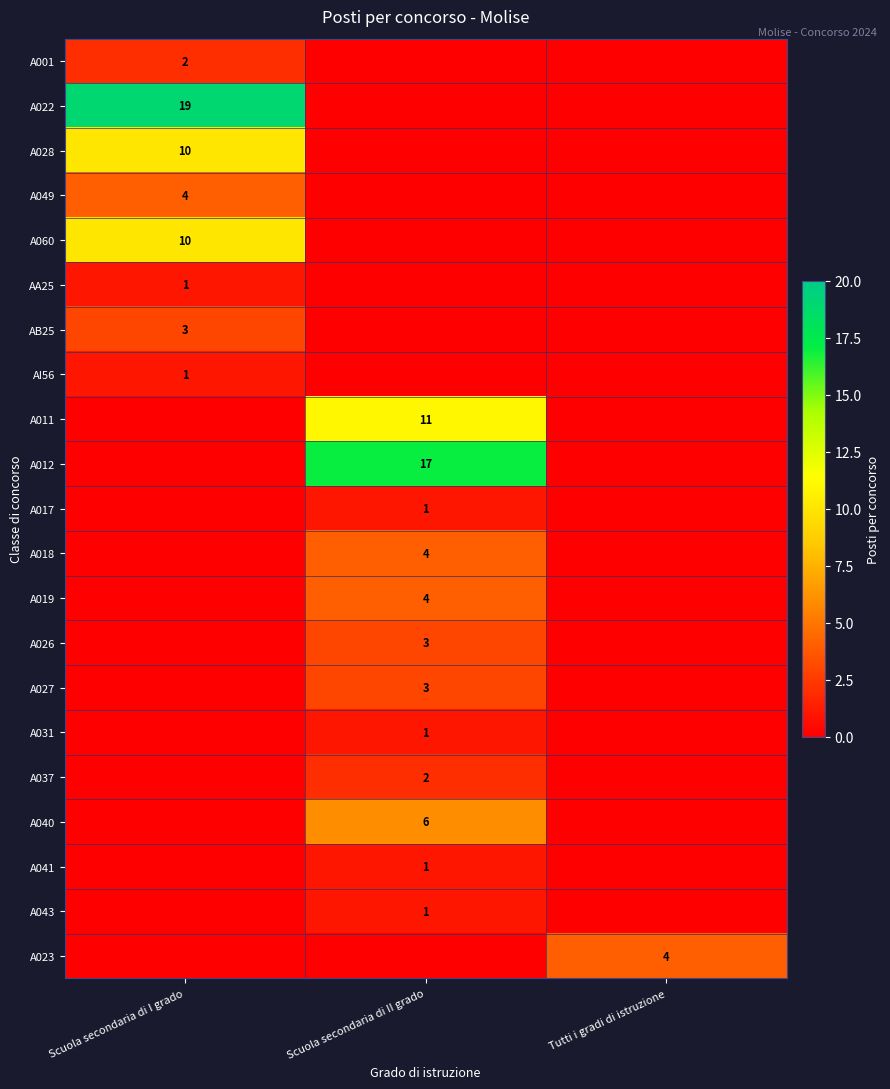

Is it true that A043 equals 1 at Scuola secondaria di II grado?

True